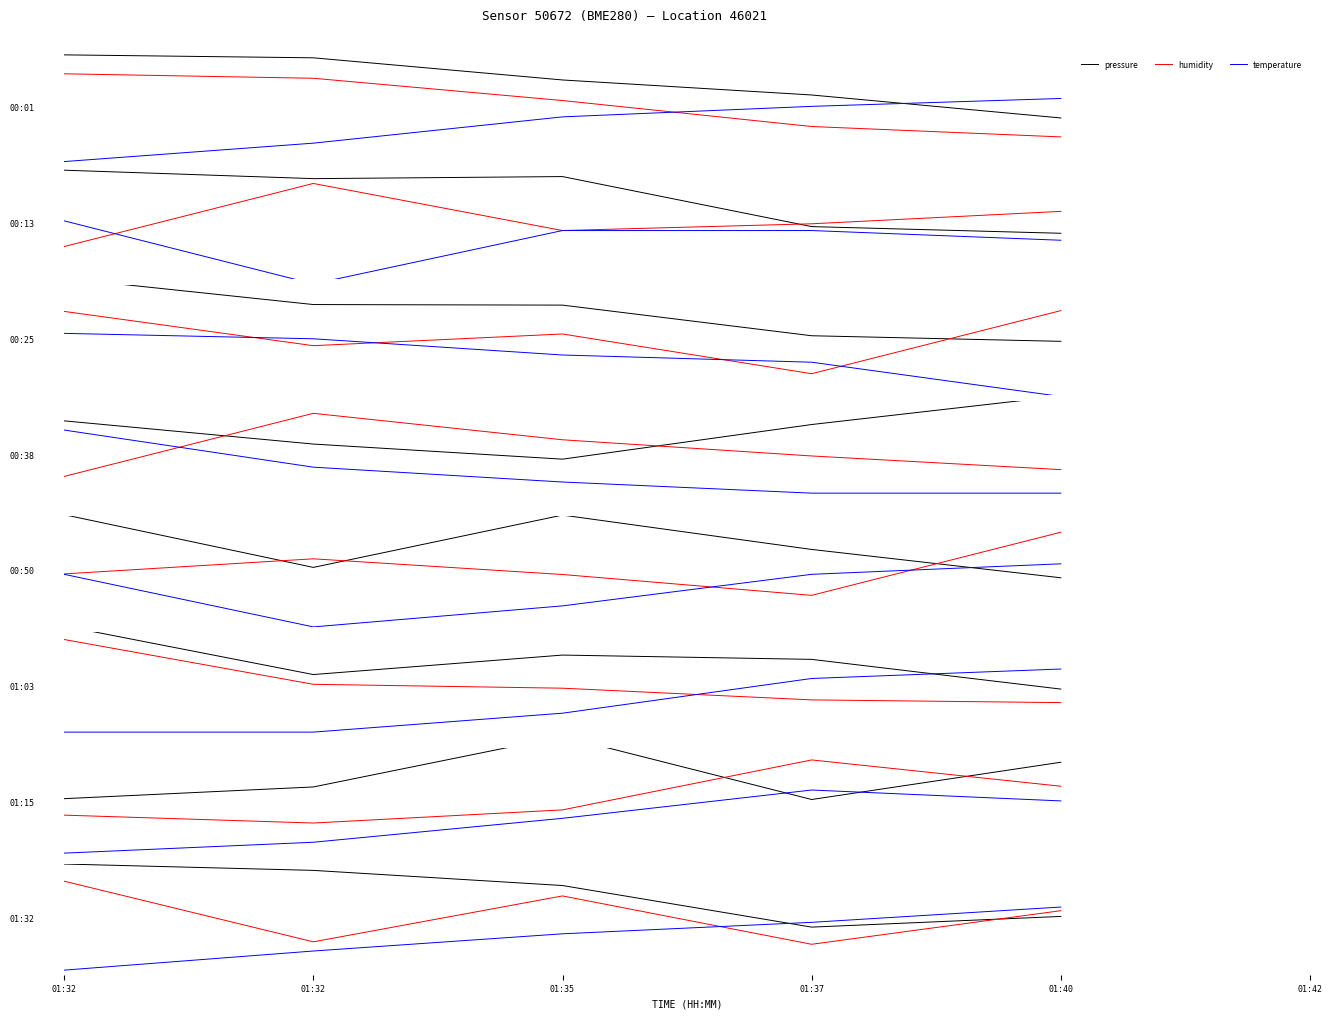

List the labels in order of pressure value, largest first.

01:32, 01:32, 01:35, 01:40, 01:37